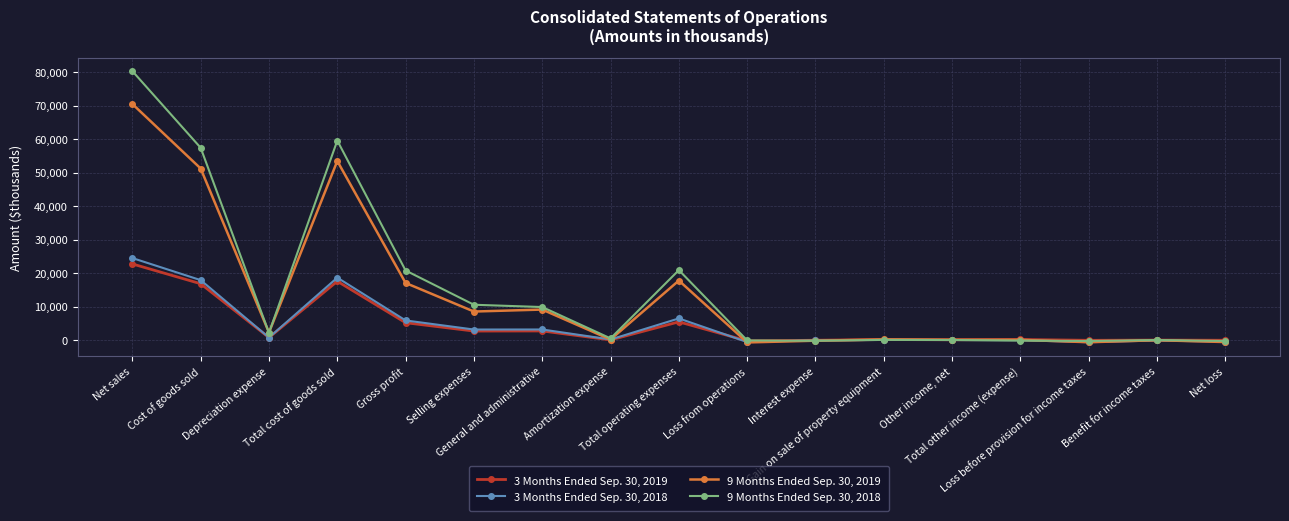

Which series has the widest spread of values?

9 Months Ended Sep. 30, 2018